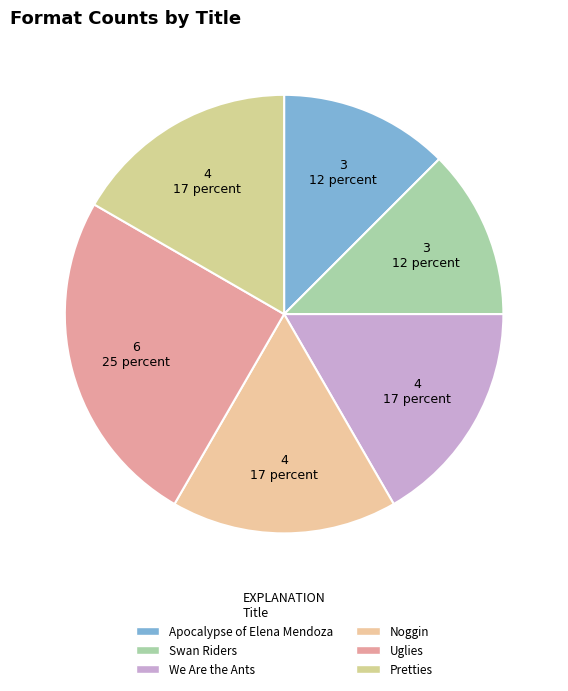

The We Are the Ants slice represents 25% of the pie. True or false?

False